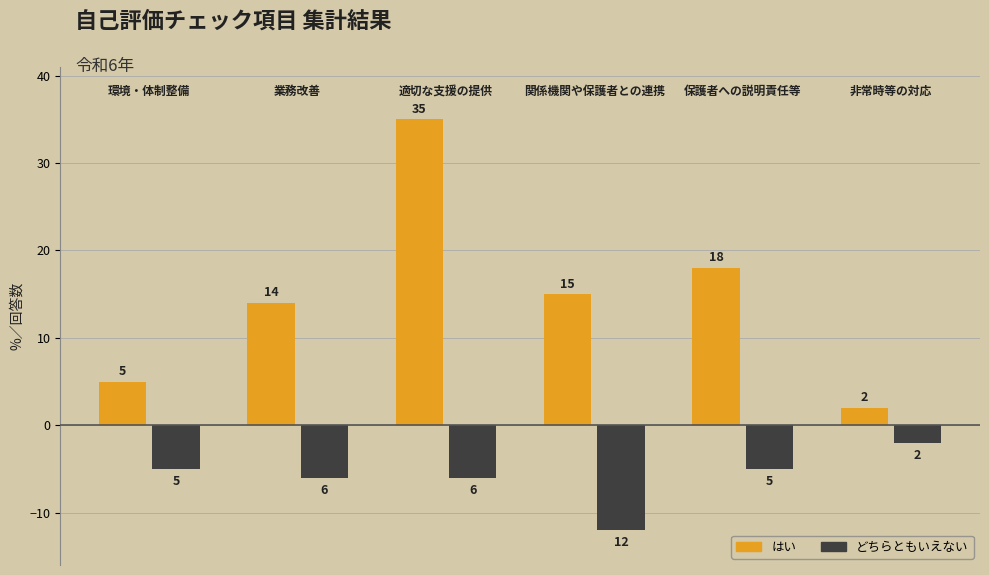

Reading right to left, extract all data points from this chart.

はい: 2	18	15	35	14	5
どちらともいえない: -2	-5	-12	-6	-6	-5